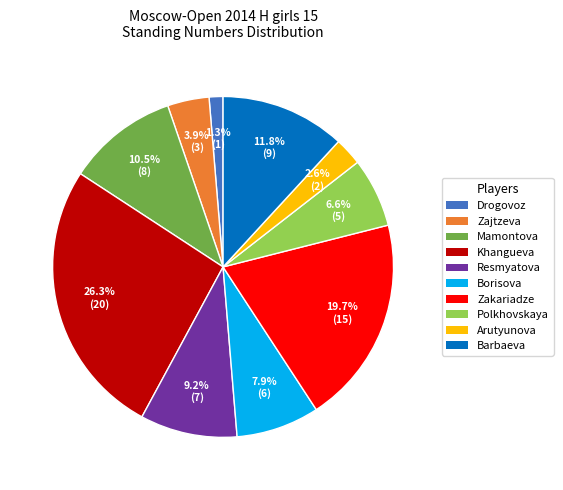

How many segments does this pie chart have?

10